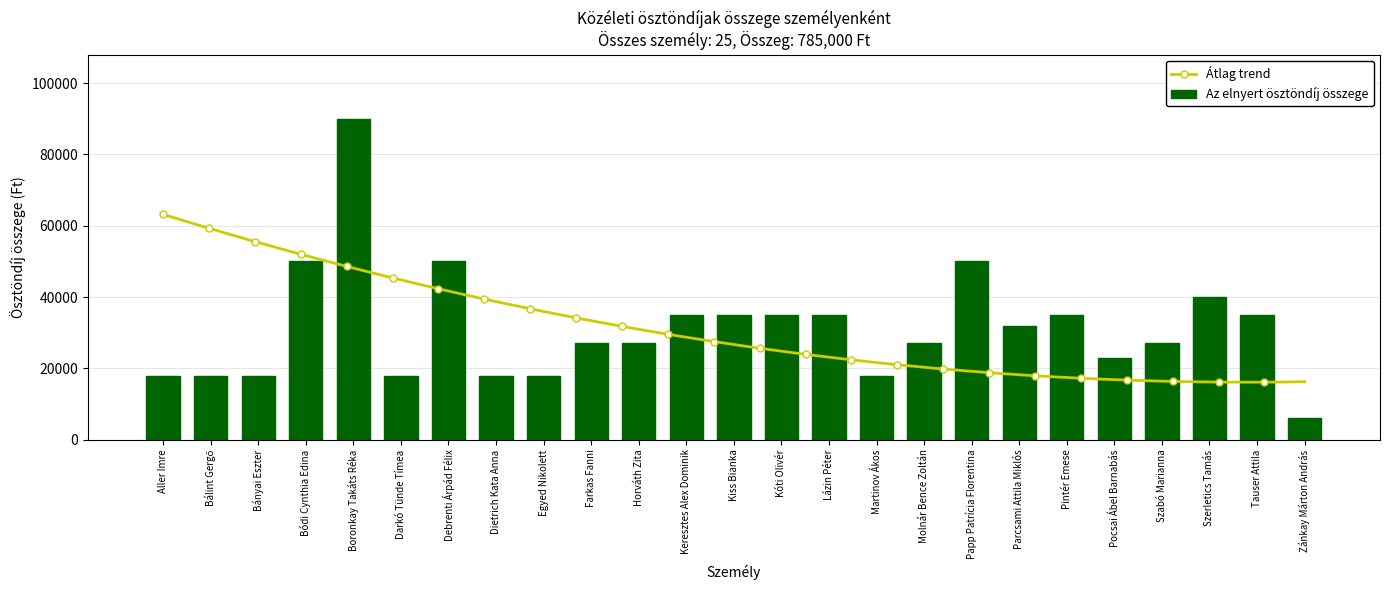

Approximately how many times larger is the value at Molnár Bence Zoltán compared to Horváth Zita?

1.0